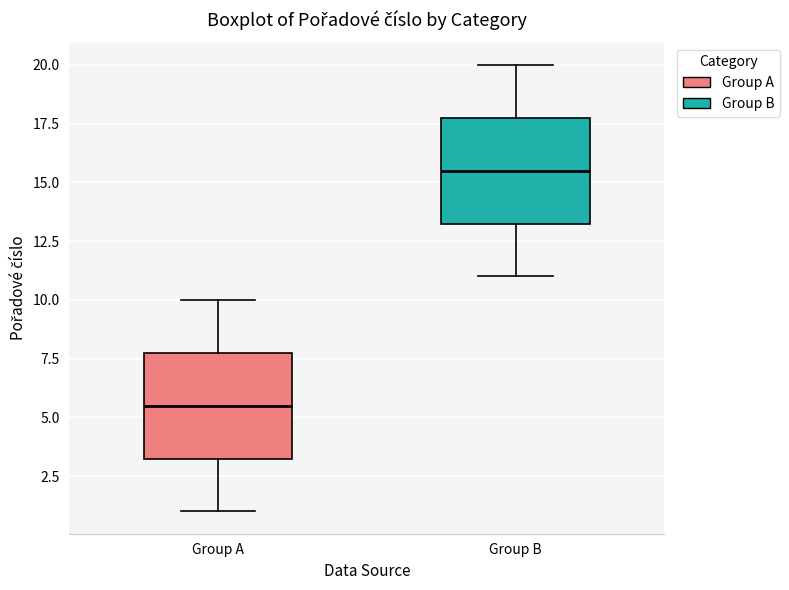

Reading left to right, read every box against the y-axis: the position of its median line, the range the box covers, and the ends of its whiskers. The values are not printed on the chart, so give them approximately, as read against the axis.

Group A: median 5.5, box 3.5 to 8.0, whiskers 1.0 to 10.0
Group B: median 15.5, box 13.5 to 18.0, whiskers 11.0 to 20.0